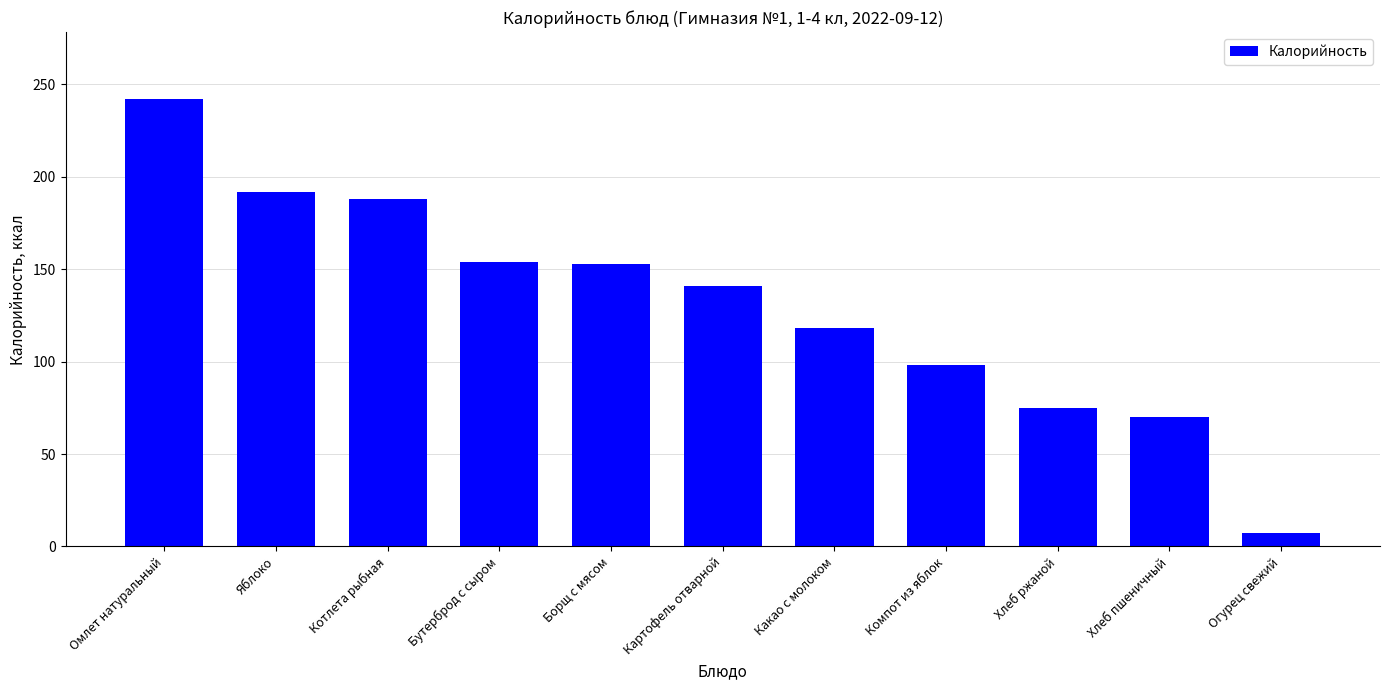

Is it true that the value at Омлет натуральный is 131.3?

False